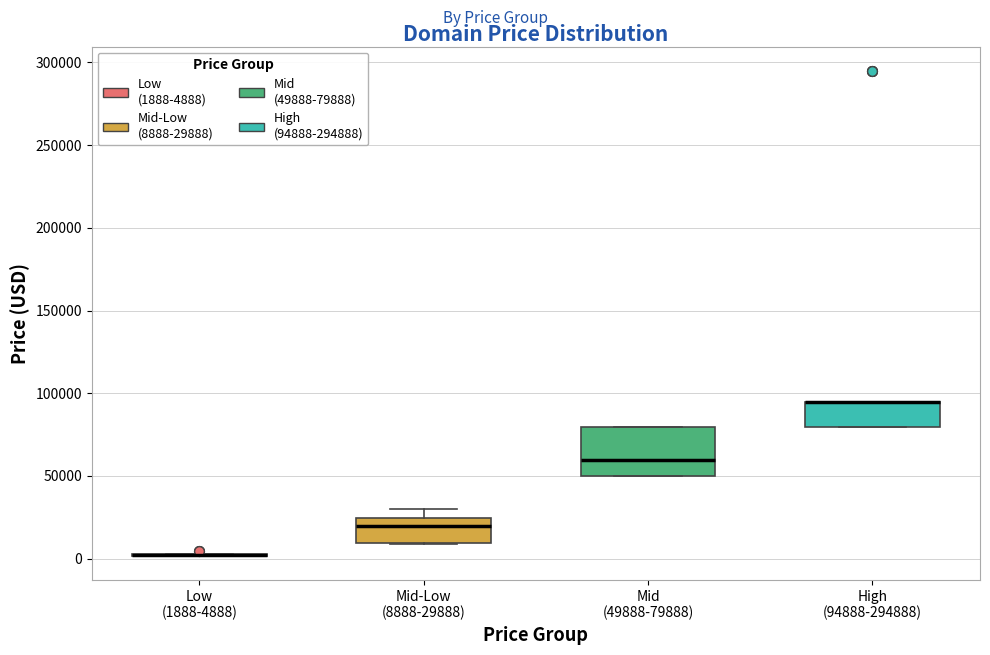

Reading left to right, read every box against the y-axis: the position of its median line, the range the box covers, and the ends of its whiskers. The values are not printed on the chart, so give them approximately, as read against the axis.

Low (1888-4888): box collapsed to a line at 0, whiskers 0 to 5000
Mid-Low (8888-29888): median 20000, box 10000 to 25000, whiskers 10000 to 30000
Mid (49888-79888): median 60000, box 50000 to 80000, whiskers 50000 to 80000
High (94888-294888): median 95000 (drawn on the box's upper edge), box 80000 to 95000, whiskers 80000 to 95000